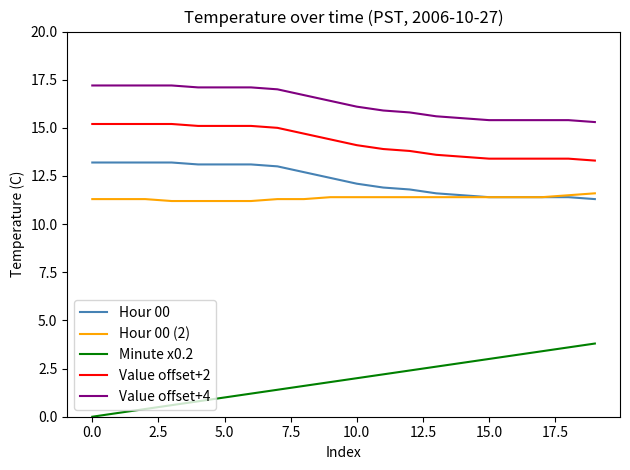

True or false: Value offset+4 and Hour 00 (2) cross at least once.

False